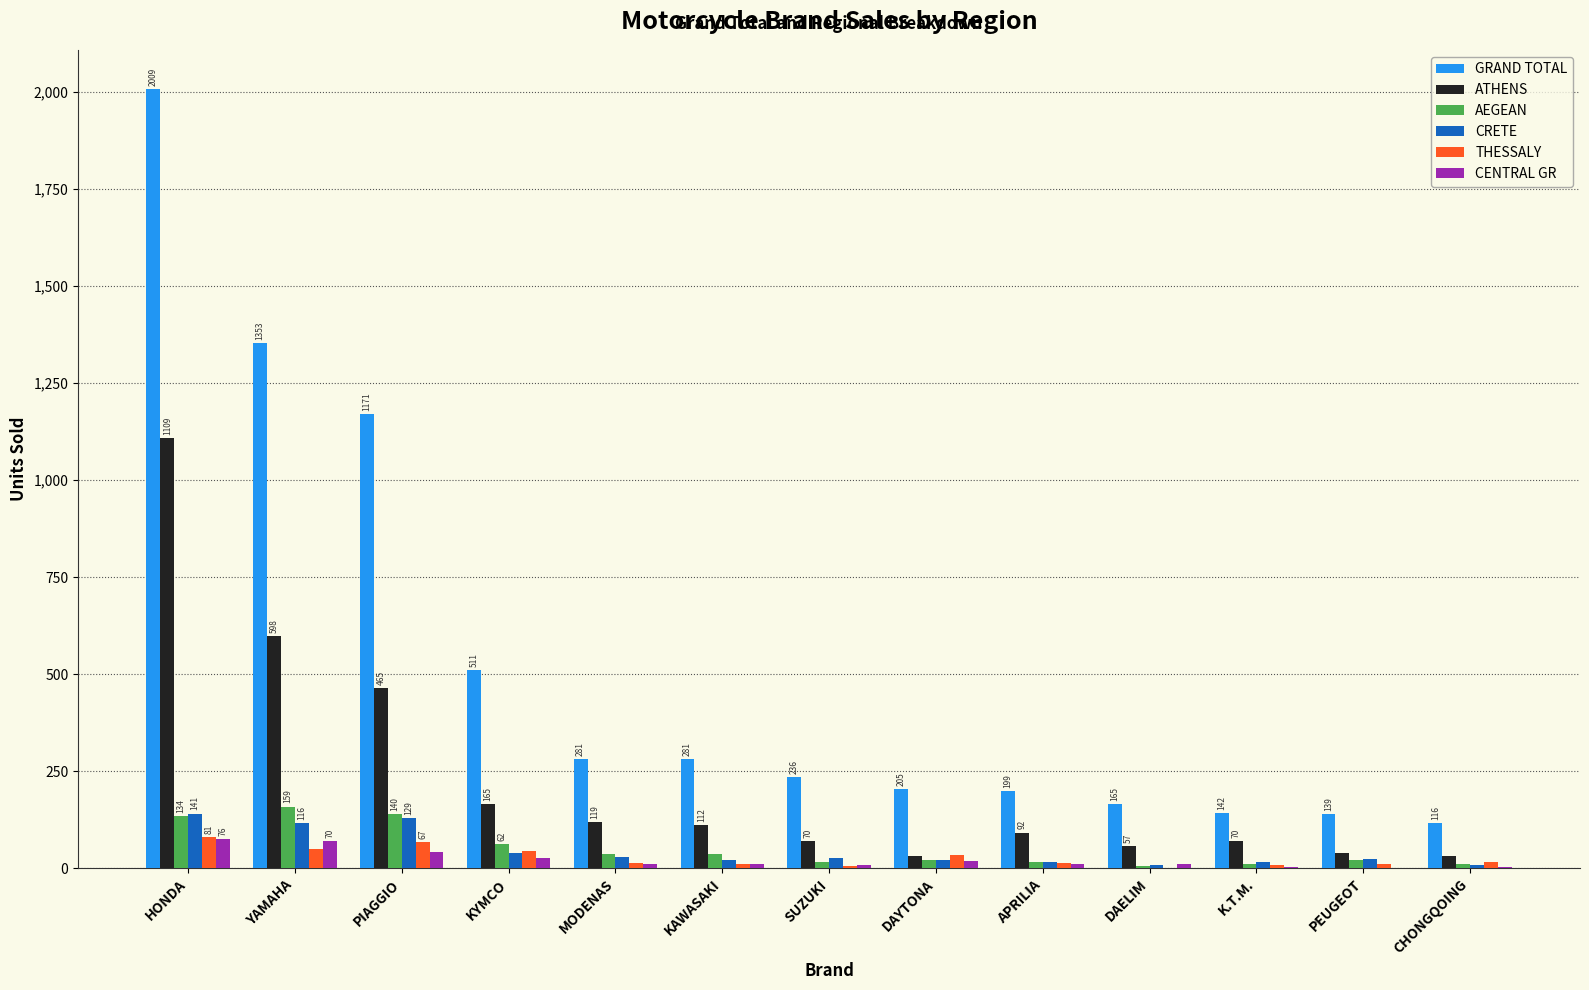

Which series changed the most between PIAGGIO and MODENAS?

GRAND TOTAL